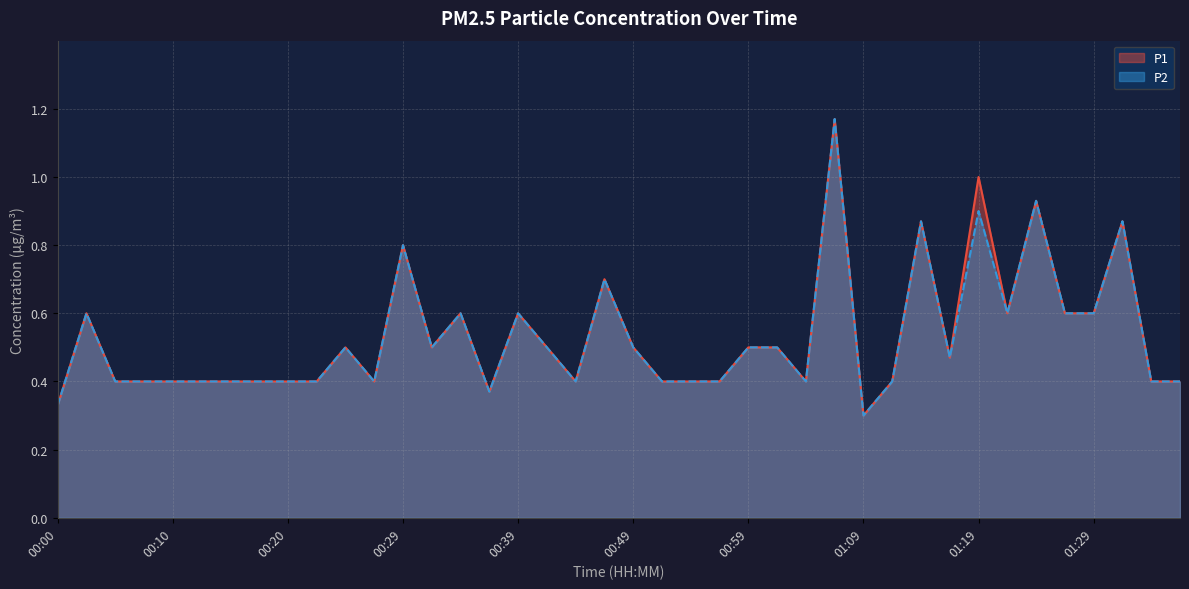

Where is P2 nearest to the value 0?

01:09